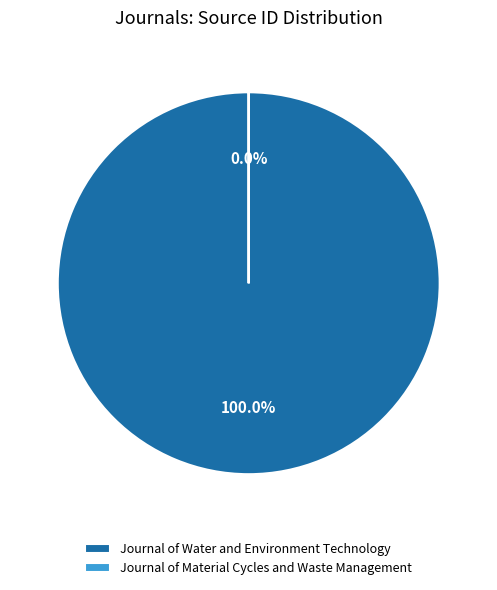

To the nearest percent, what is the average slice percentage?

50%